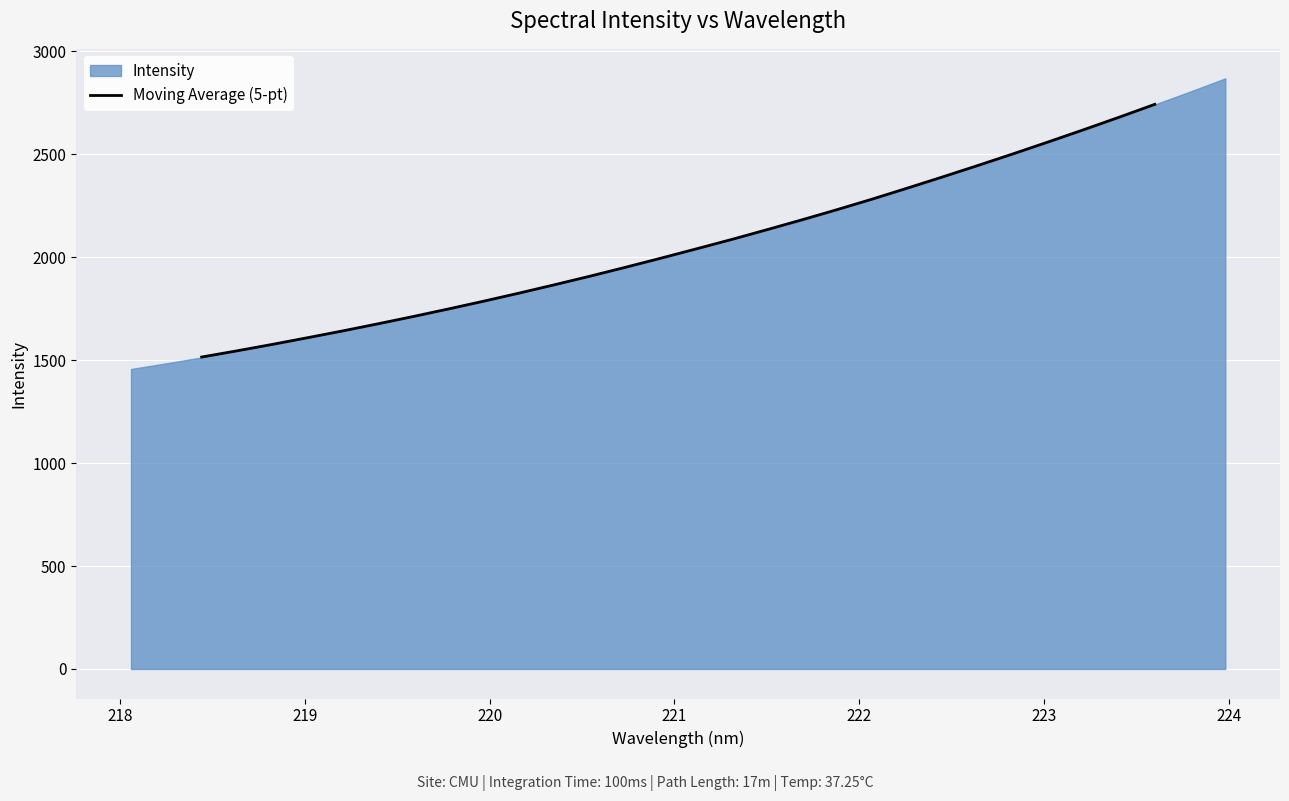

How many lines are shown in the chart?

1